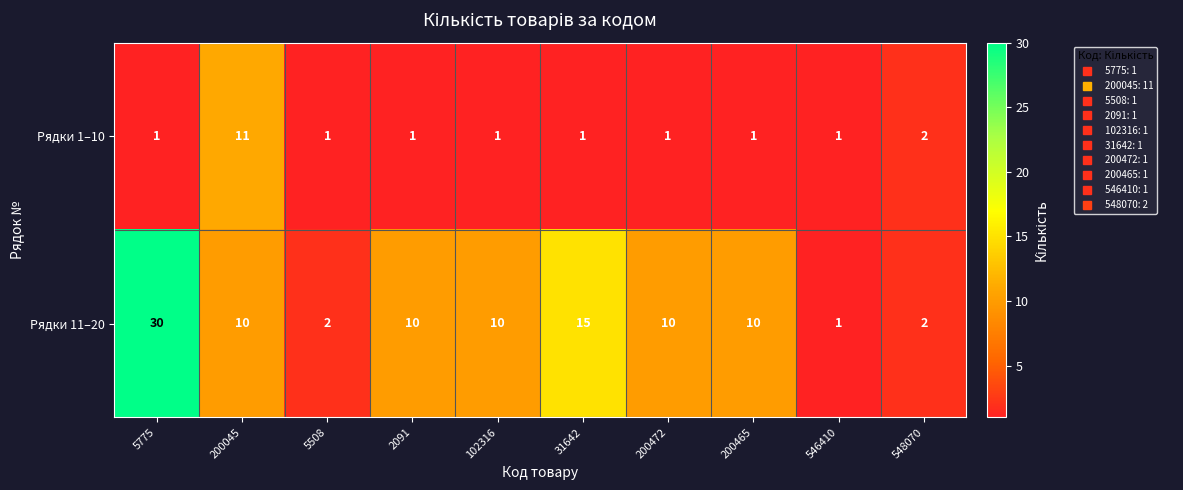

What is the difference between the highest and lowest values at 5775?

29